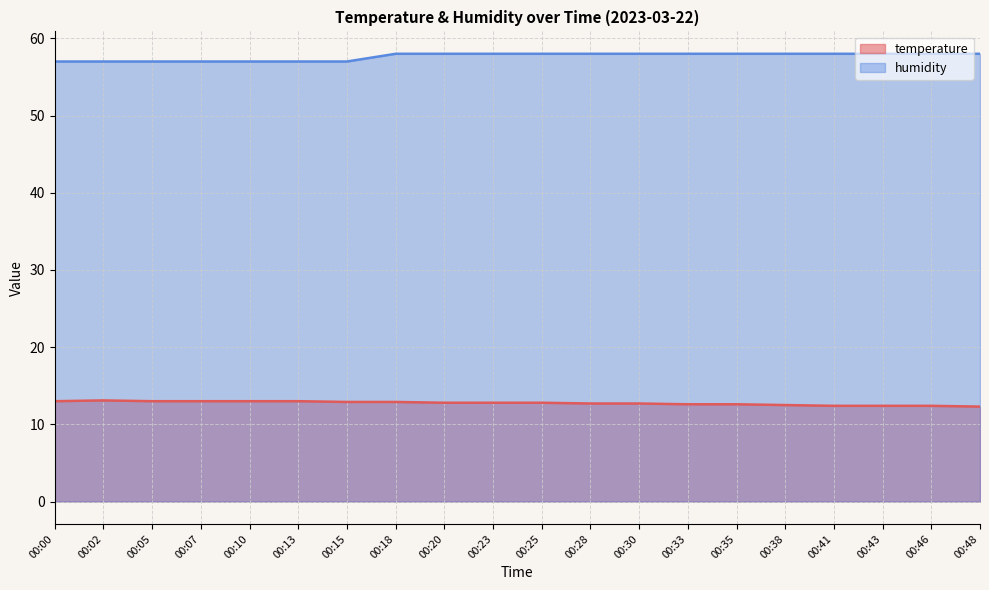

The humidity series shows 35.4 at 00:07. True or false?

False